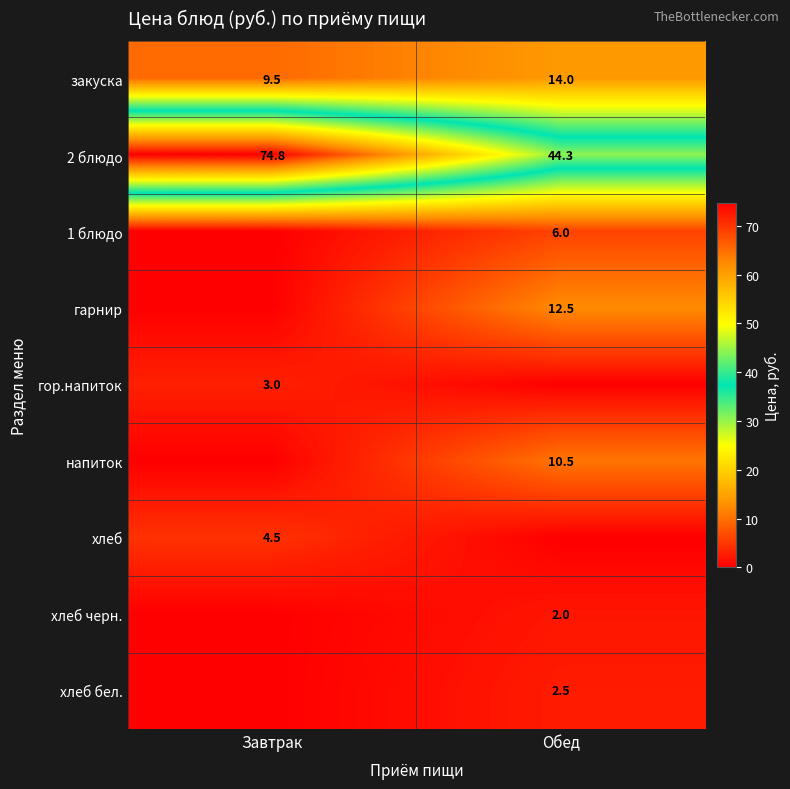

What is the minimum value for 2 блюдо?

44.3